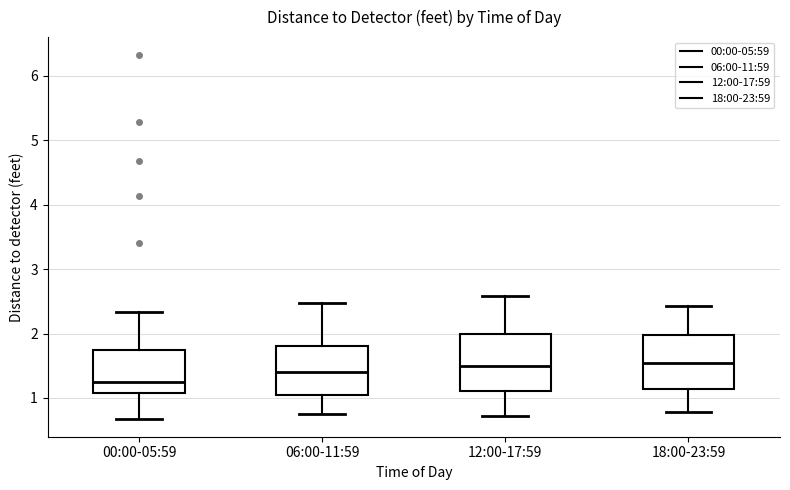

Where does the upper whisker of the box for 12:00-17:59 end on the y-axis? The values are not printed on the chart, so give them approximately, as read against the axis.

2.6